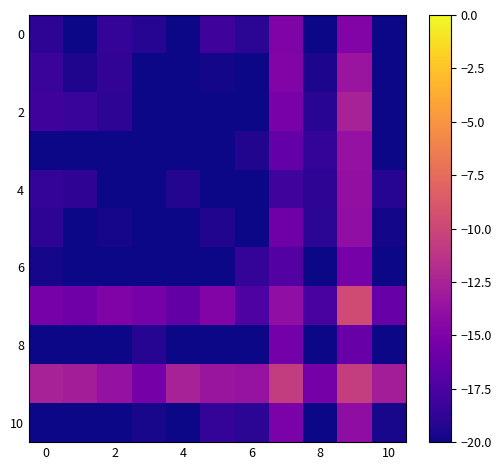

What is the greatest value displayed?

-9.6